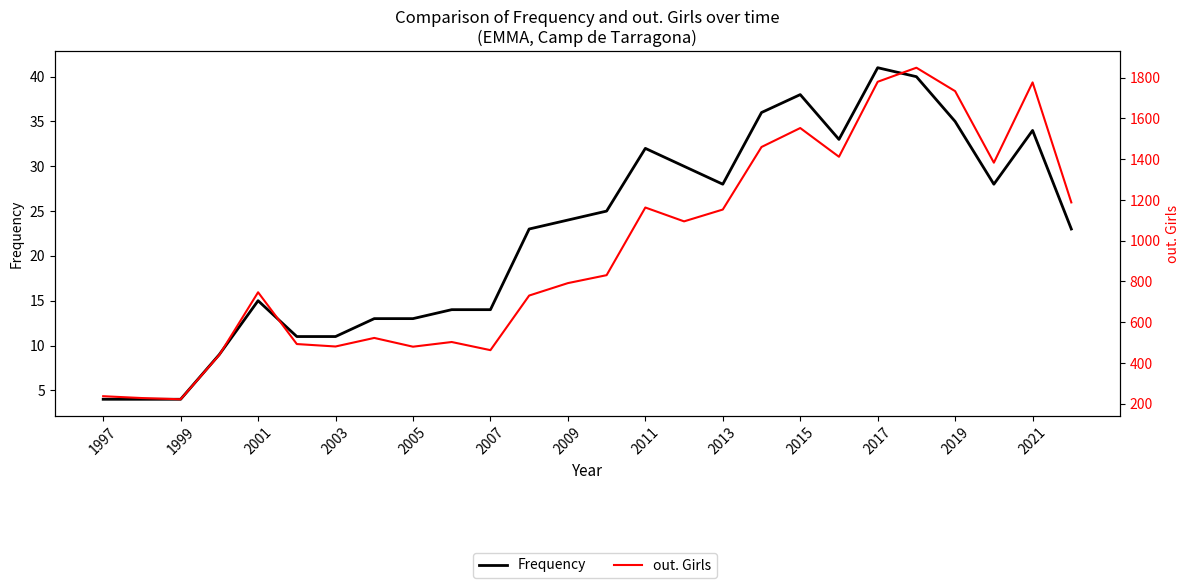

What is the value of the Frequency point at the 25th from the left?

34